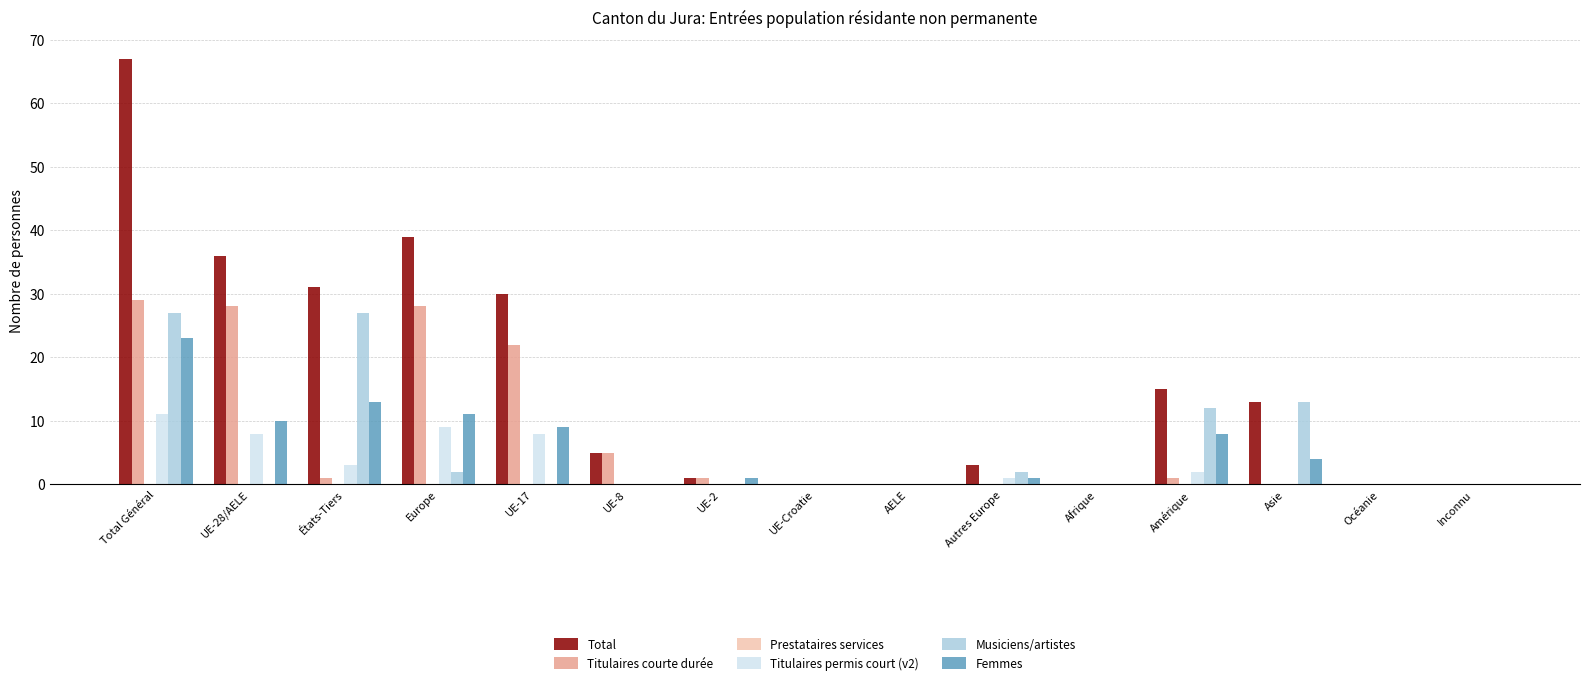

Is it true that Total equals 18 at Asie?

False